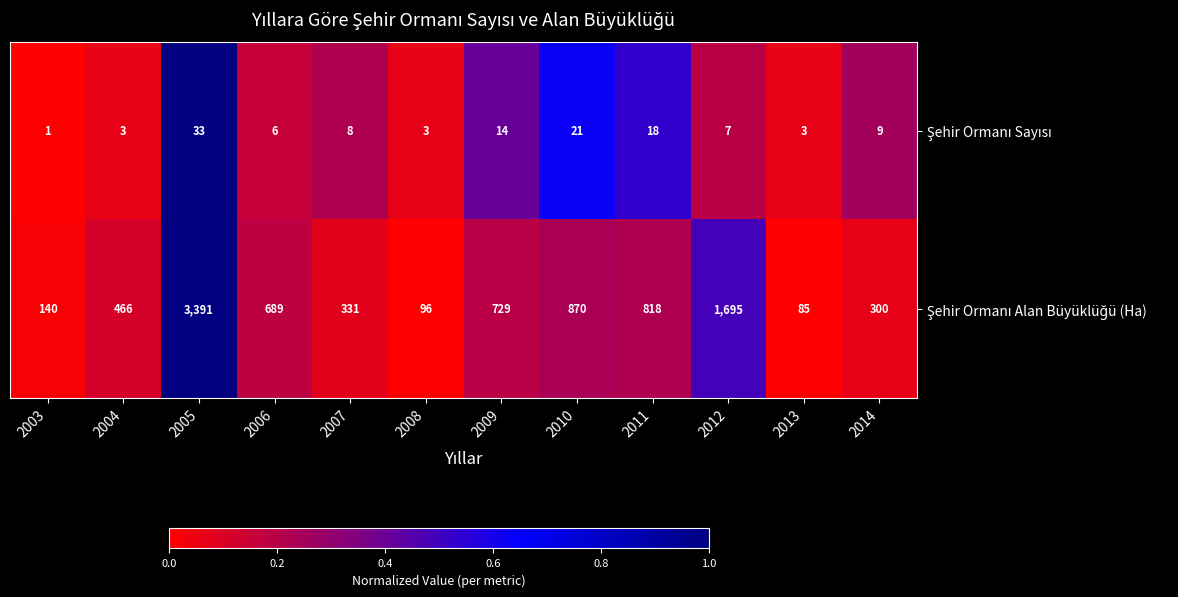

What is the greatest value displayed?

3391